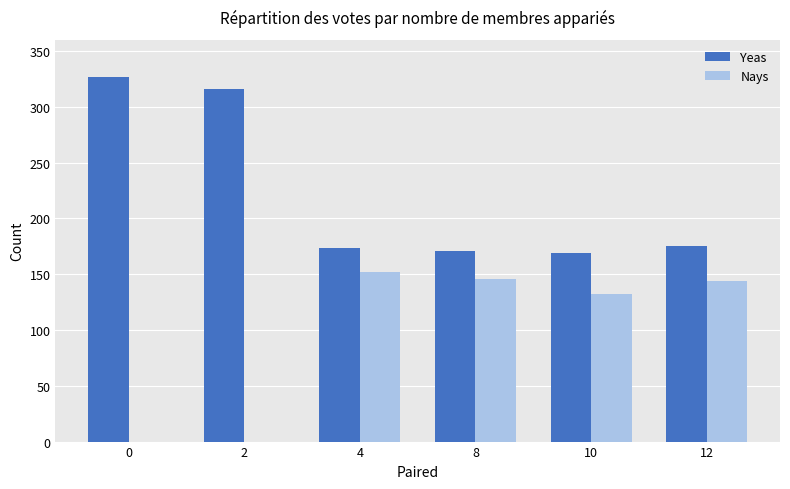

How many groups of bars are there?

6